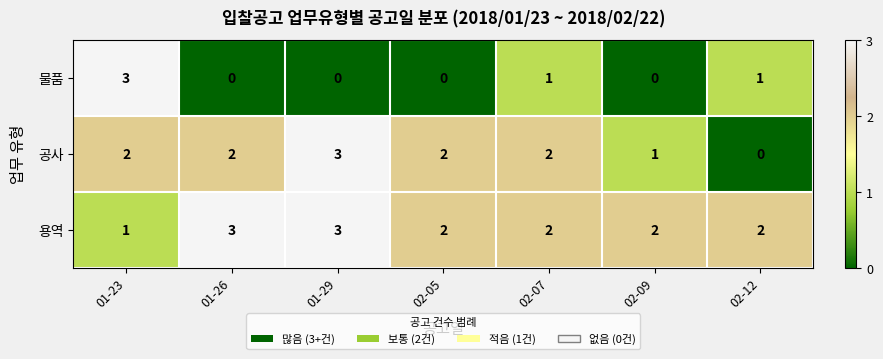

What is the spread (max minus min) of values at 01-29?

3